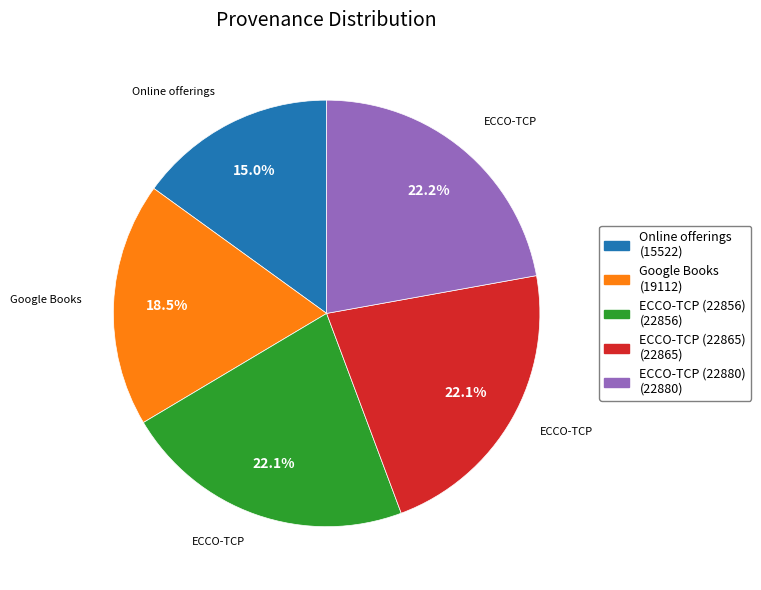

How many segments does this pie chart have?

5